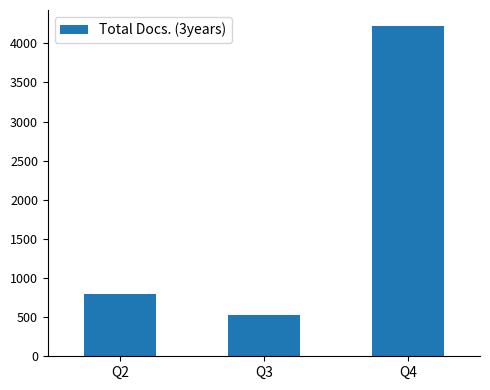

How many bars are there in total?

3